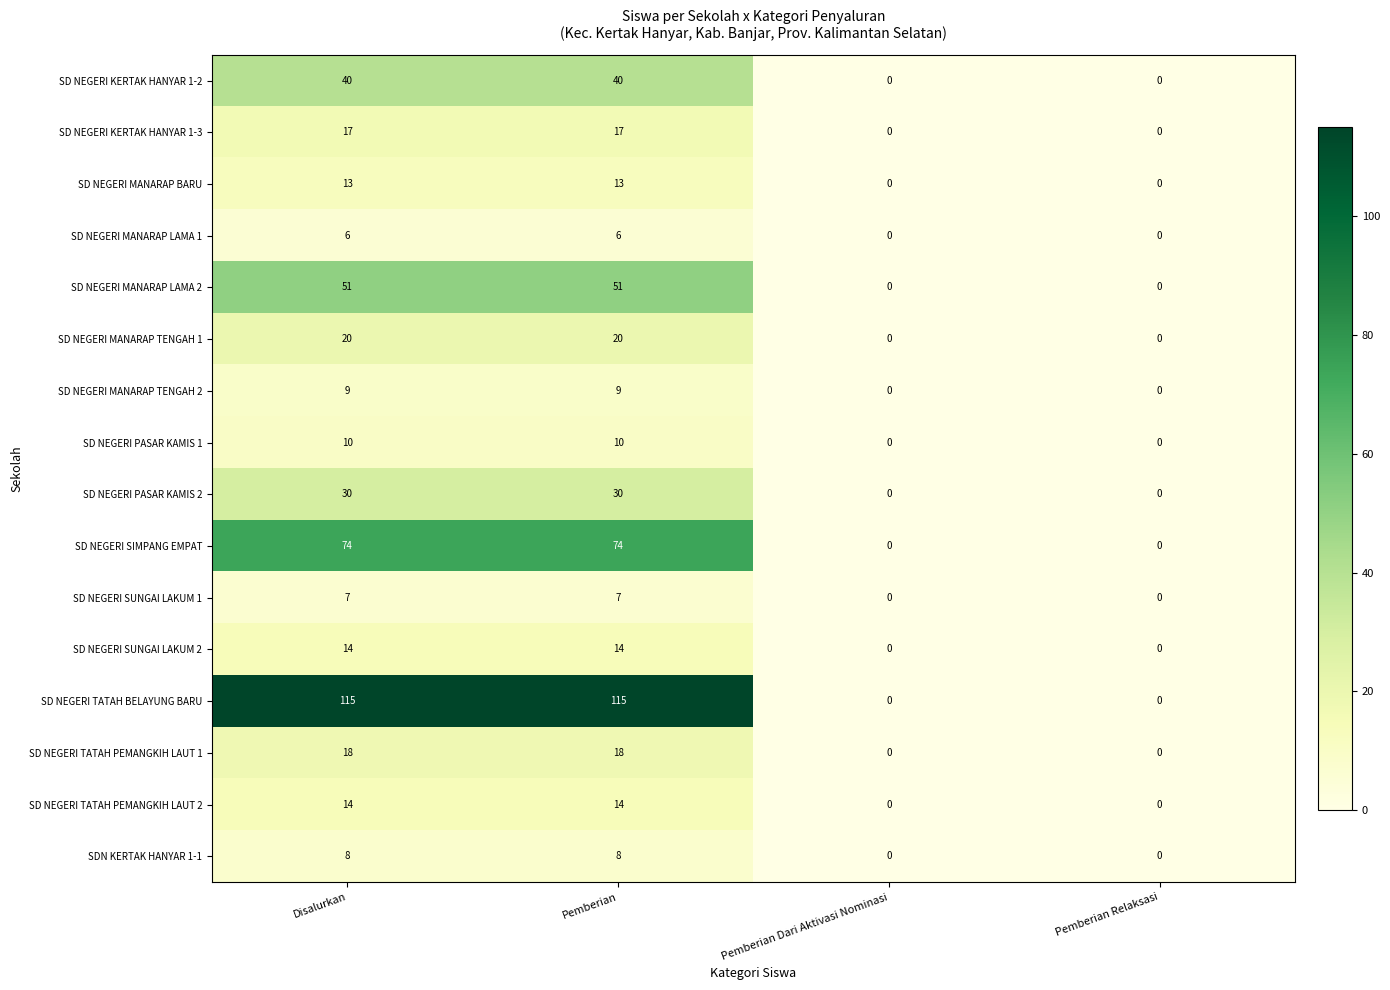

True or false: SD NEGERI MANARAP LAMA 2 has a value of 33 at Pemberian Dari Aktivasi Nominasi.

False